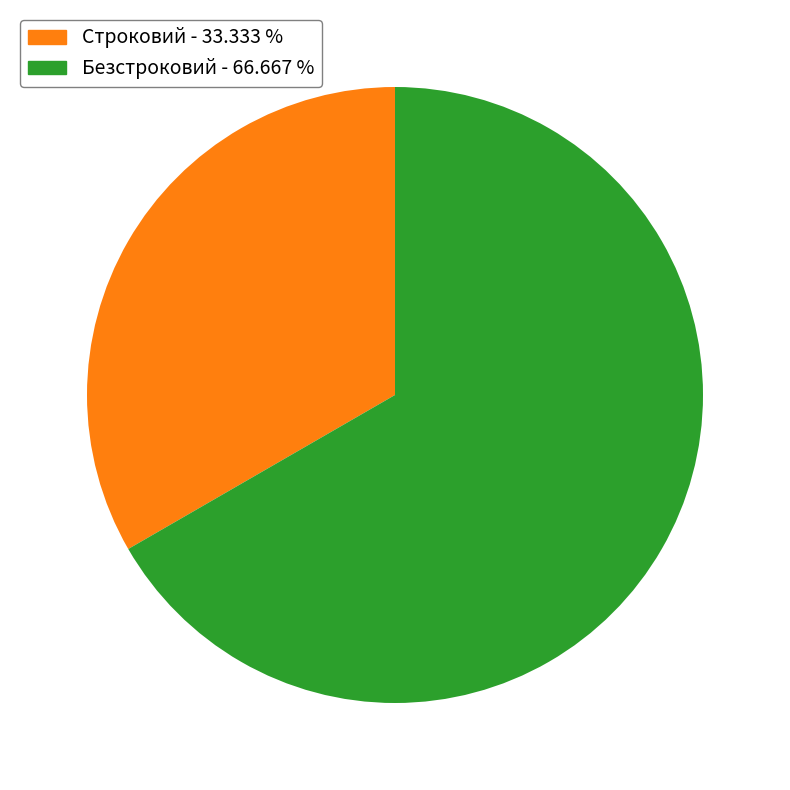

Which slice is the smallest?

Строковий